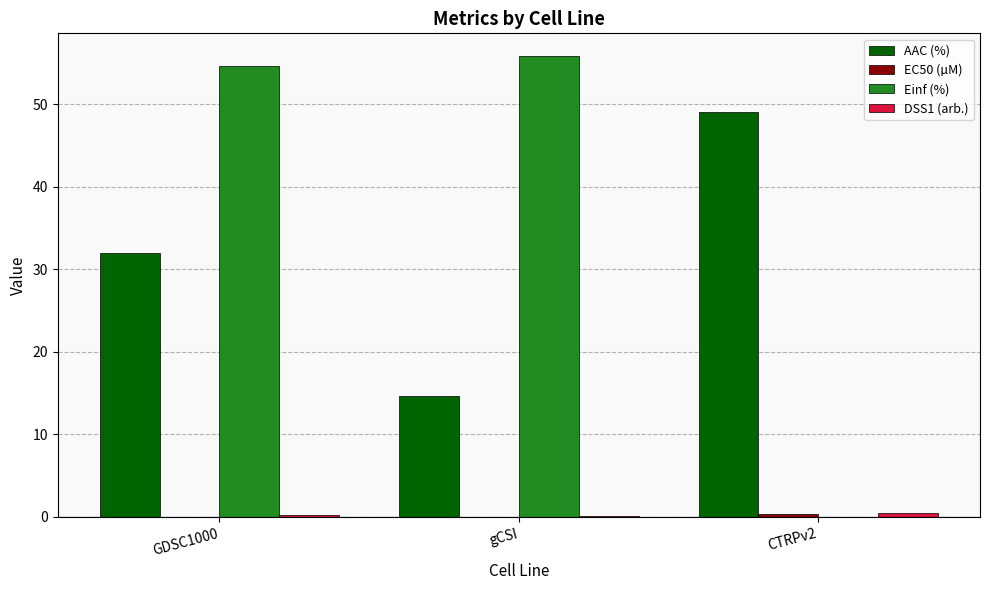

Are the bars horizontal?

No